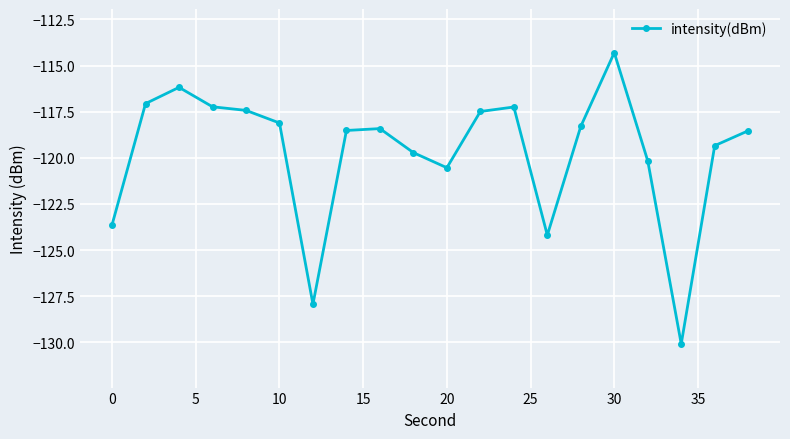

What is the maximum value shown in the chart?

-114.3